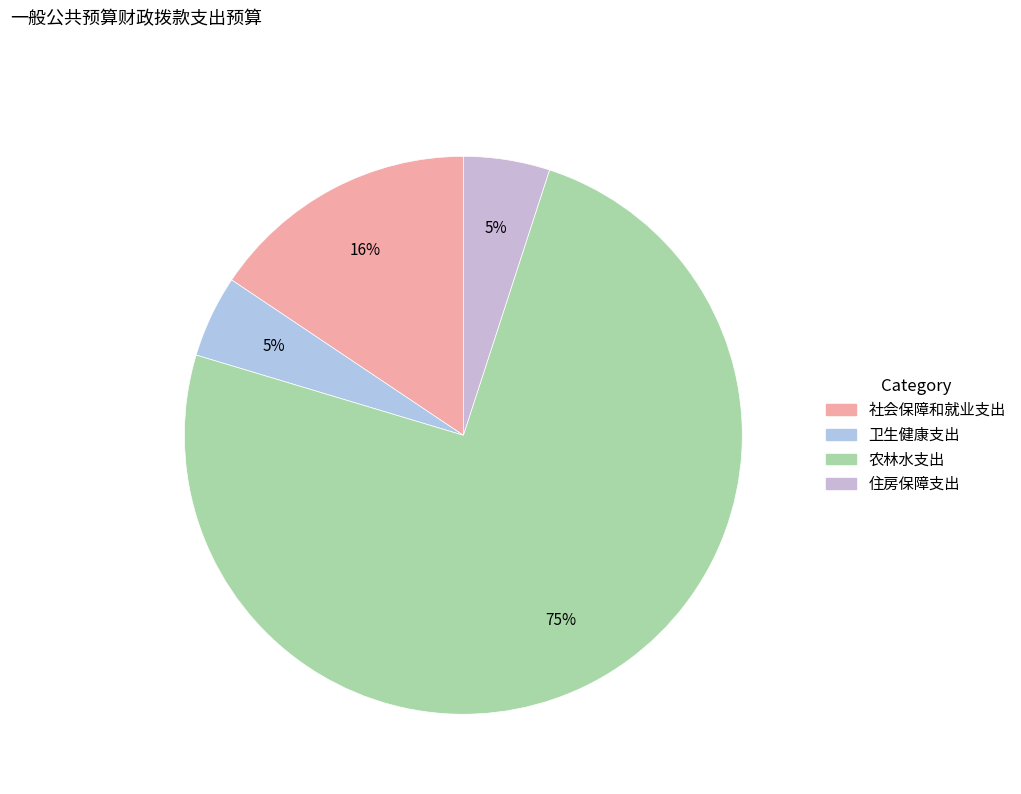

To the nearest percent, what percentage of the pie is 住房保障支出?

5%